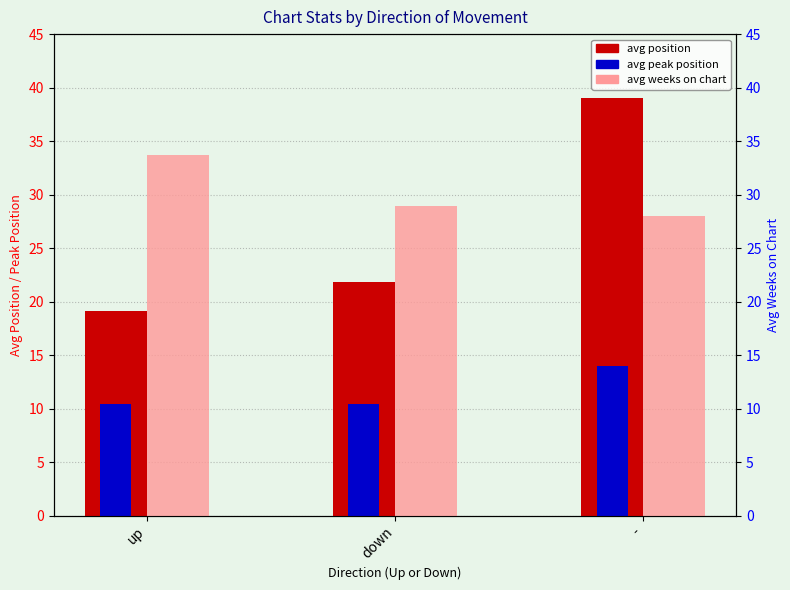

At which label is avg peak position closest to 12?

up